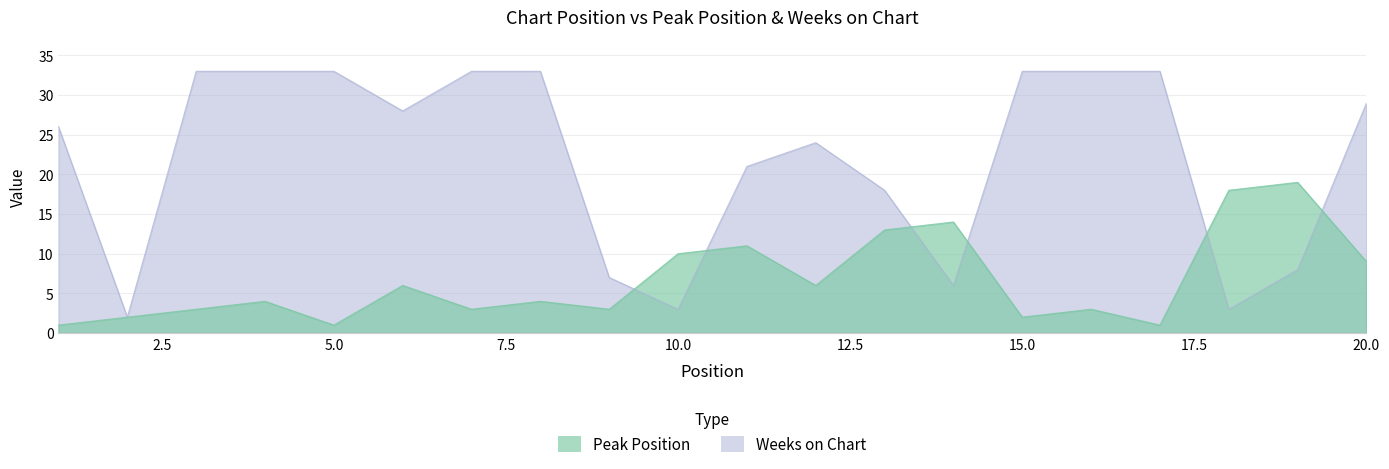

Which series ends up on top after the final intersection of Weeks on Chart and Peak Position?

Weeks on Chart